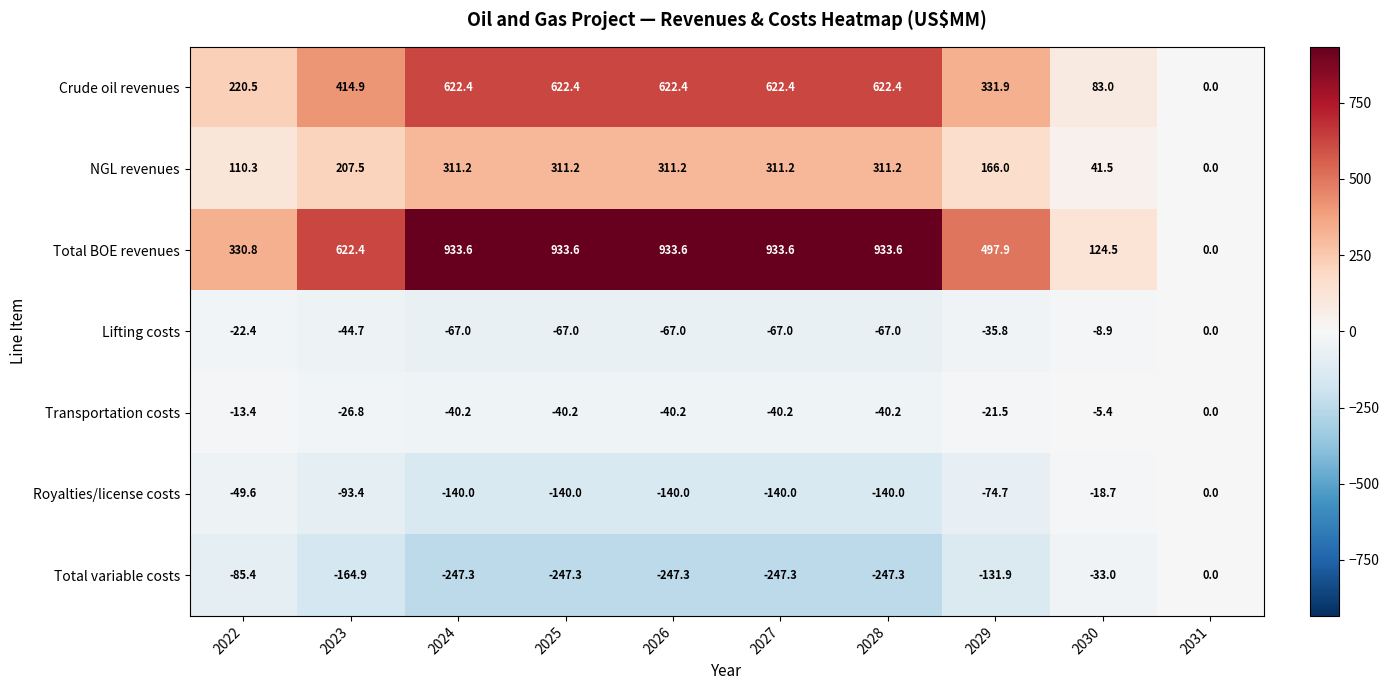

Between 2022 and 2024, which series saw the biggest shift?

Total BOE revenues